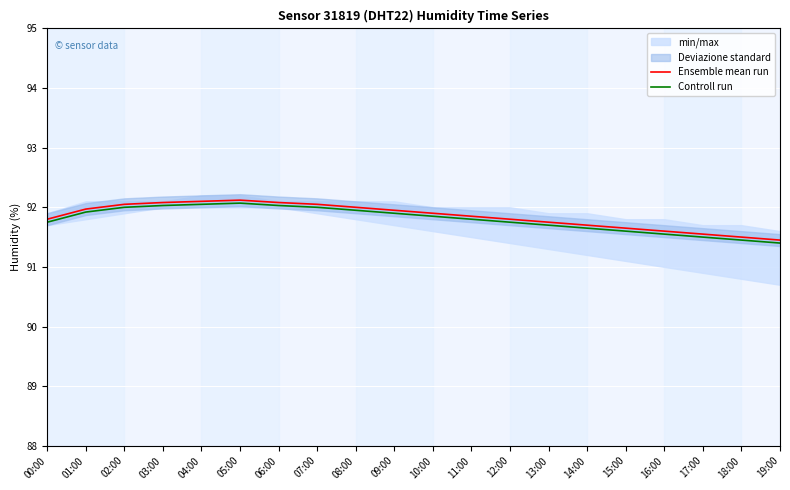

What is the smallest value displayed?

91.4